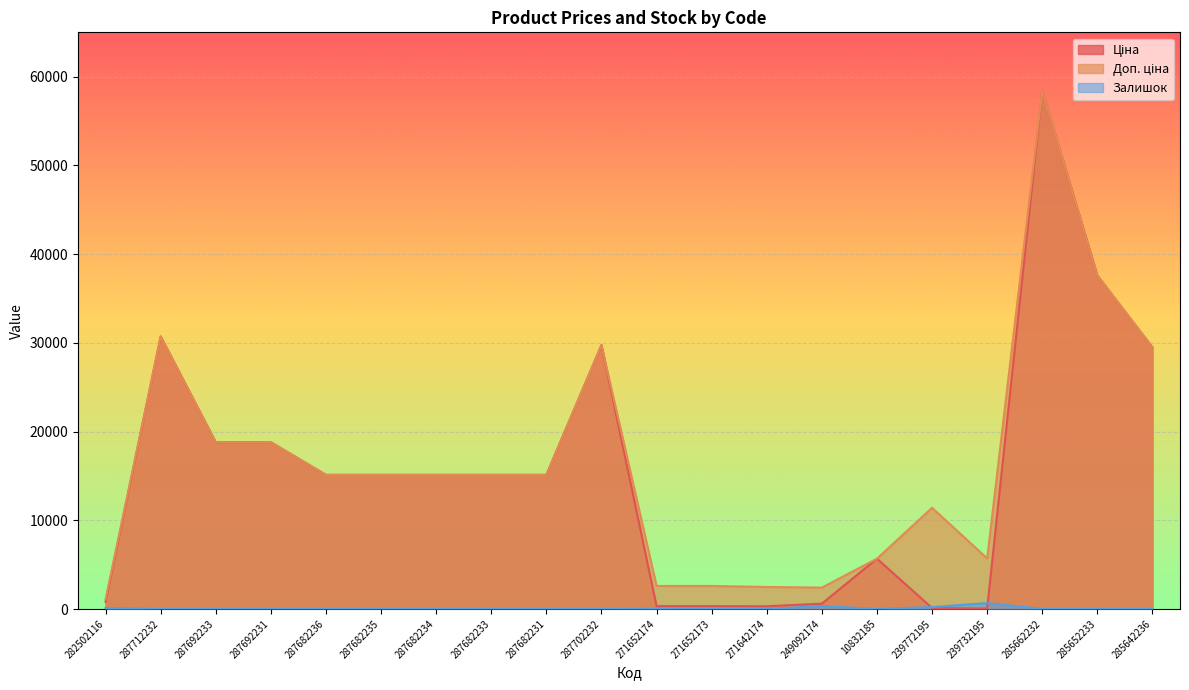

Which has a higher value, 287682236 or 282502116?

287682236